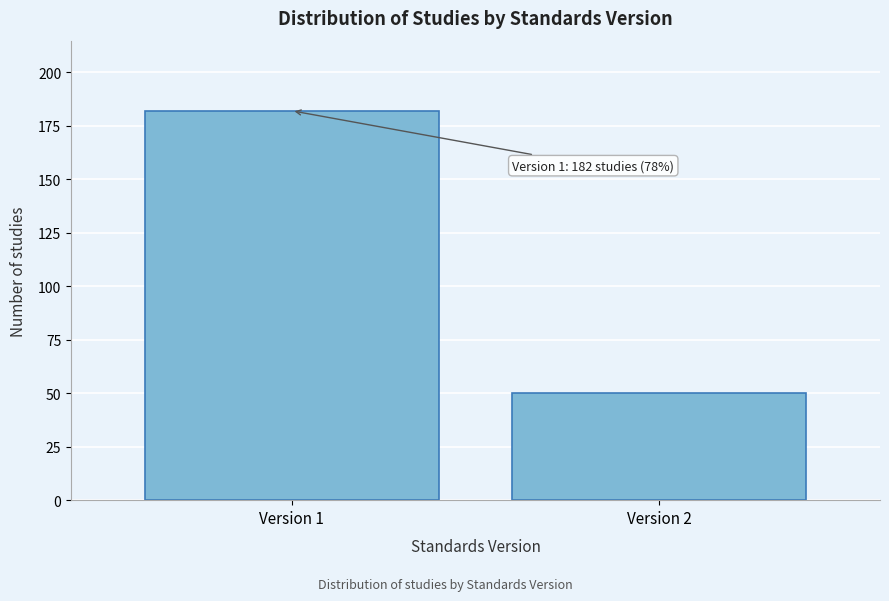

Reading right to left, transcribe all the data shown in this chart.

50	182